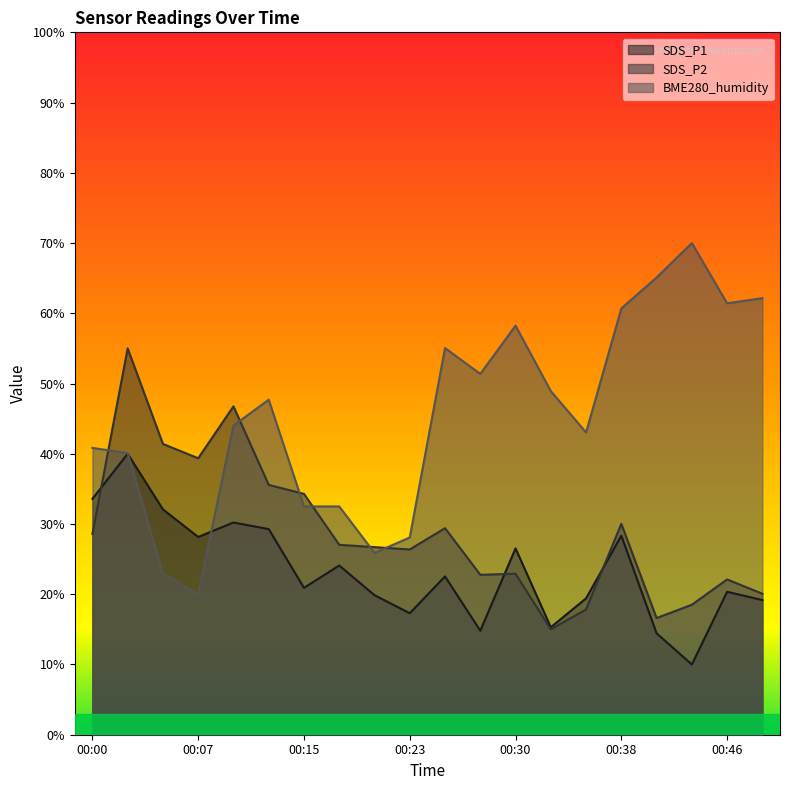

What is the difference between the second highest and second lowest values in the SDS_P2 series?

30.1